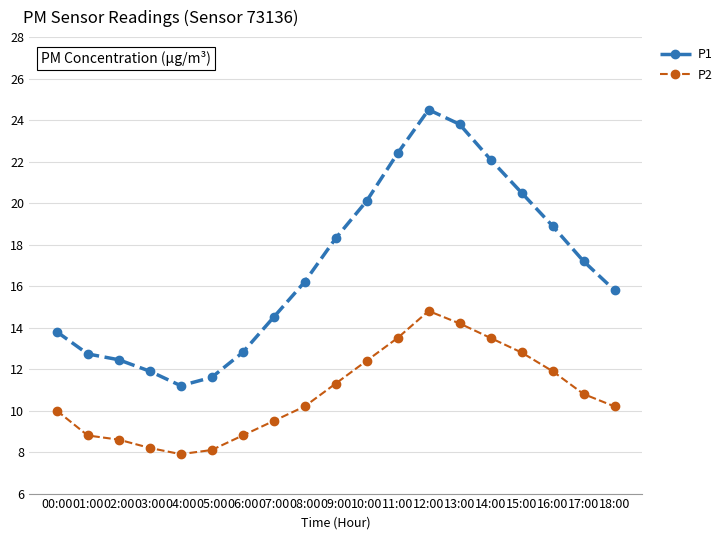

The value of P2 at 01:00 is 8.8. True or false?

True